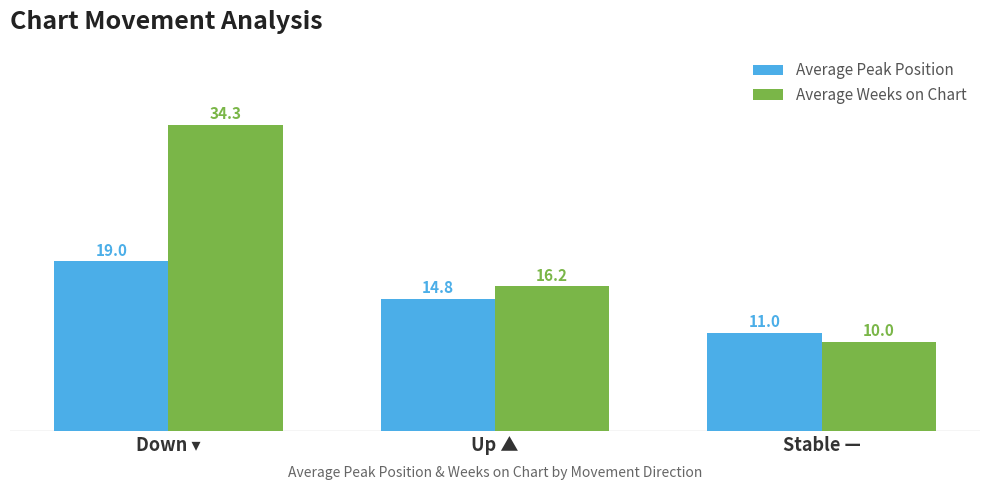

At Stable —, list the series in order from largest to smallest.

Average Peak Position, Average Weeks on Chart